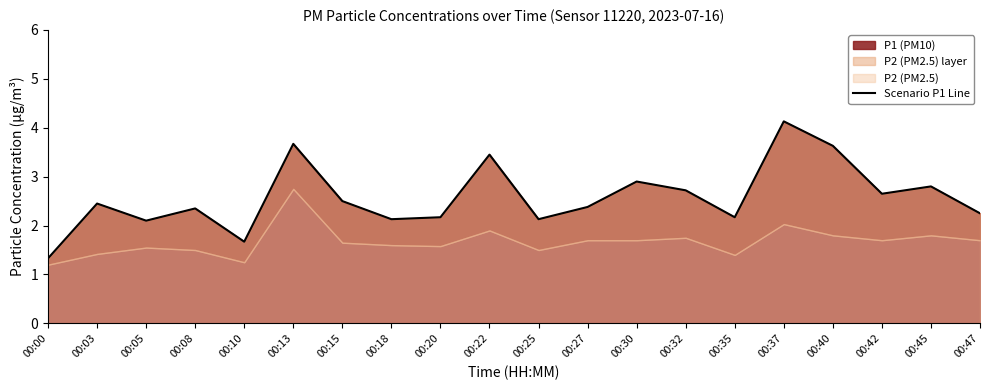

True or false: the data shows 1.3 at 00:35.

False